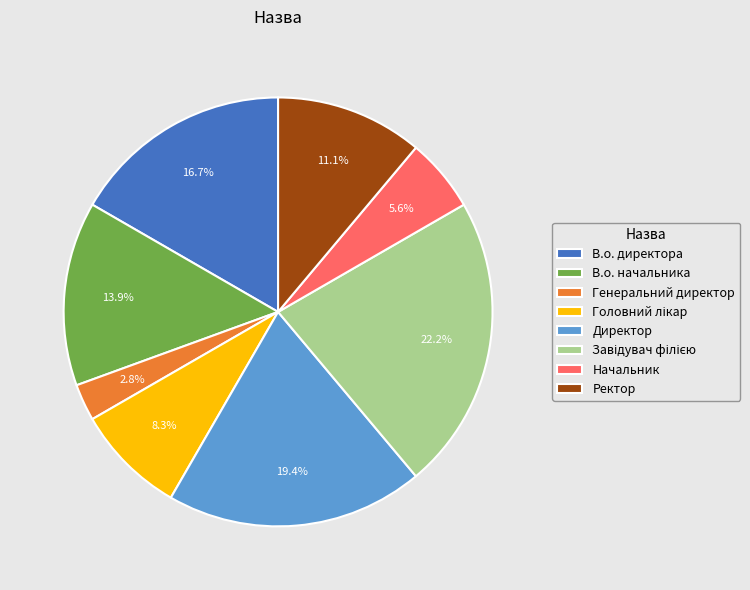

Does Генеральний директор represent more than half of the total?

No